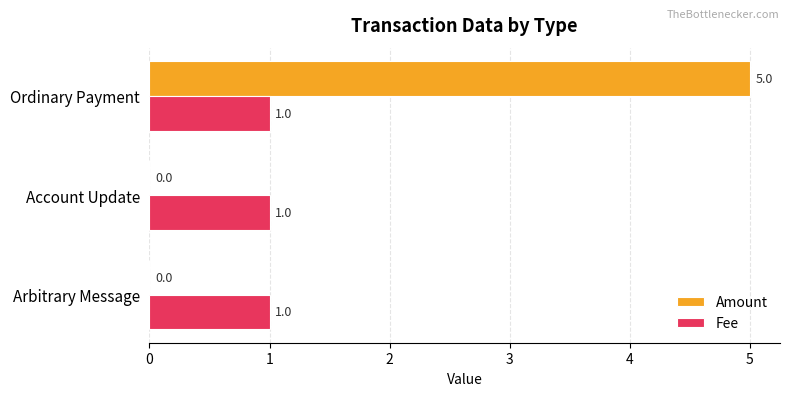

Which category has the highest value in the Amount series?

Ordinary Payment